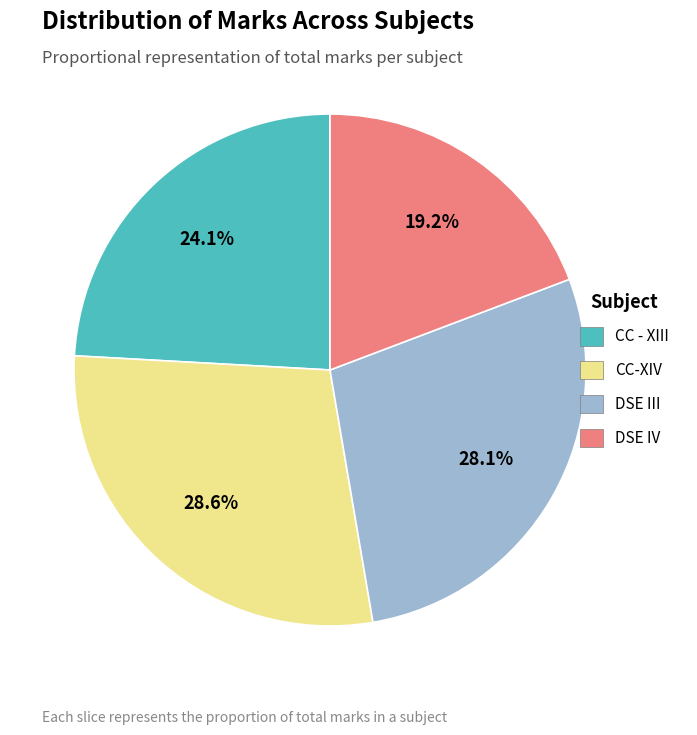

Does CC - XIII account for over 50% of the chart?

No